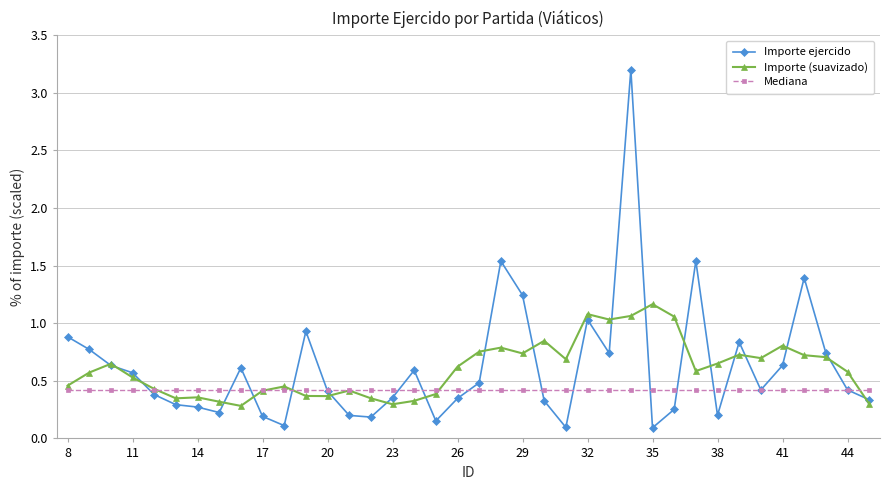

Rank the series by their maximum value, from lowest to highest.

Mediana, Importe (suavizado), Importe ejercido